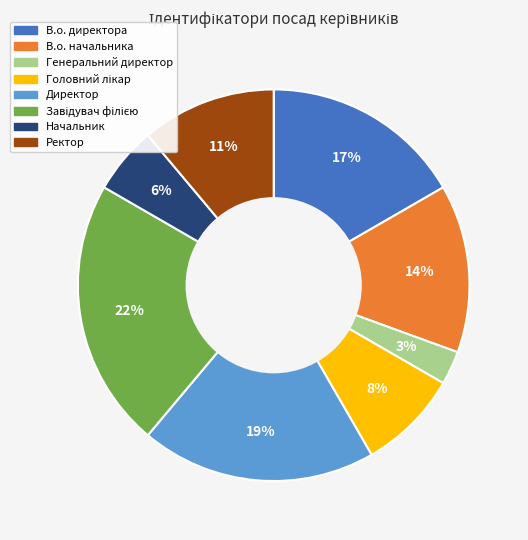

What is the smallest slice in the pie chart?

Генеральний директор